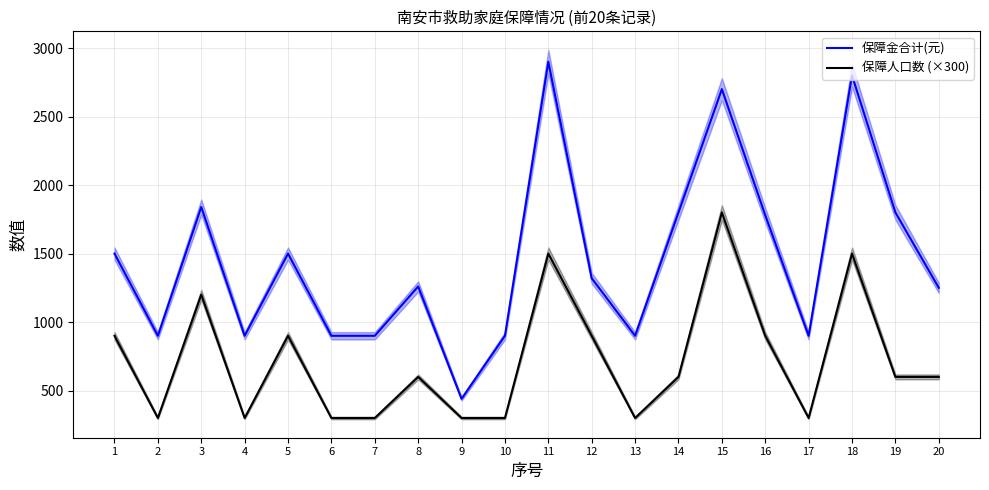

True or false: 保障人口数 (×300) and 保障金合计(元) cross at least once.

False